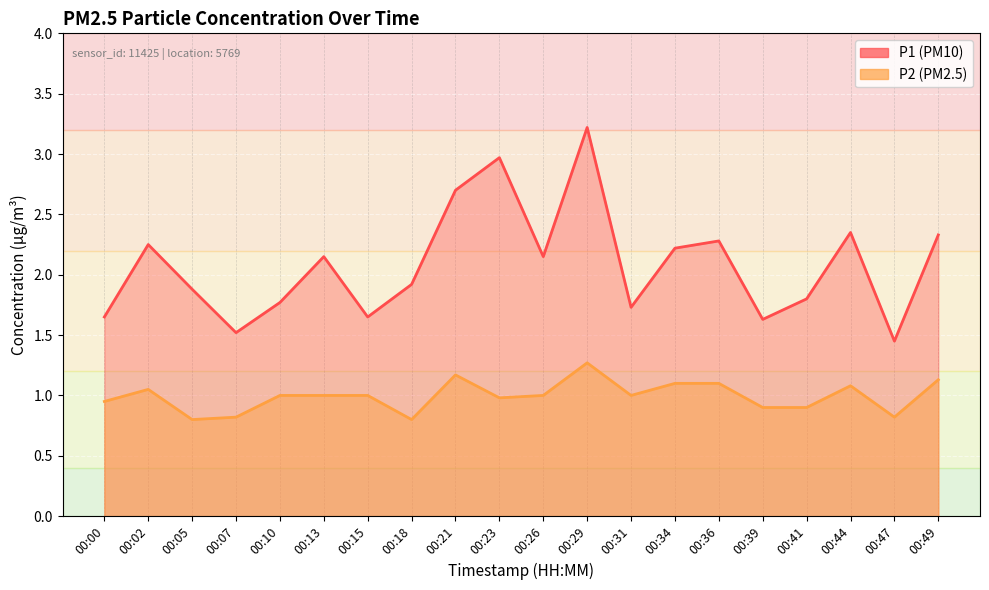

The value of P2 at 00:05 is 0.8. True or false?

True